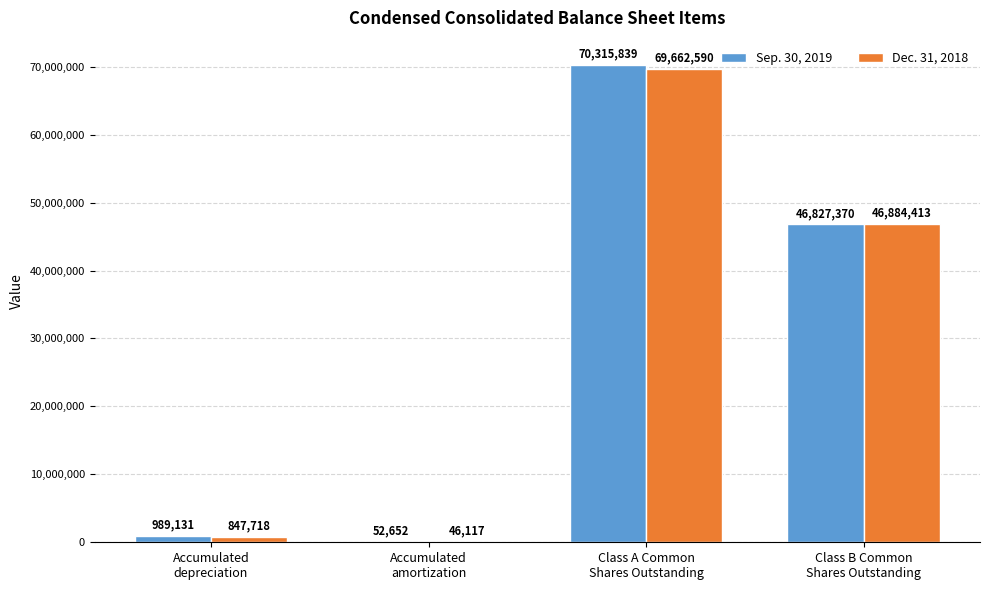

How many categories are shown in the chart?

4